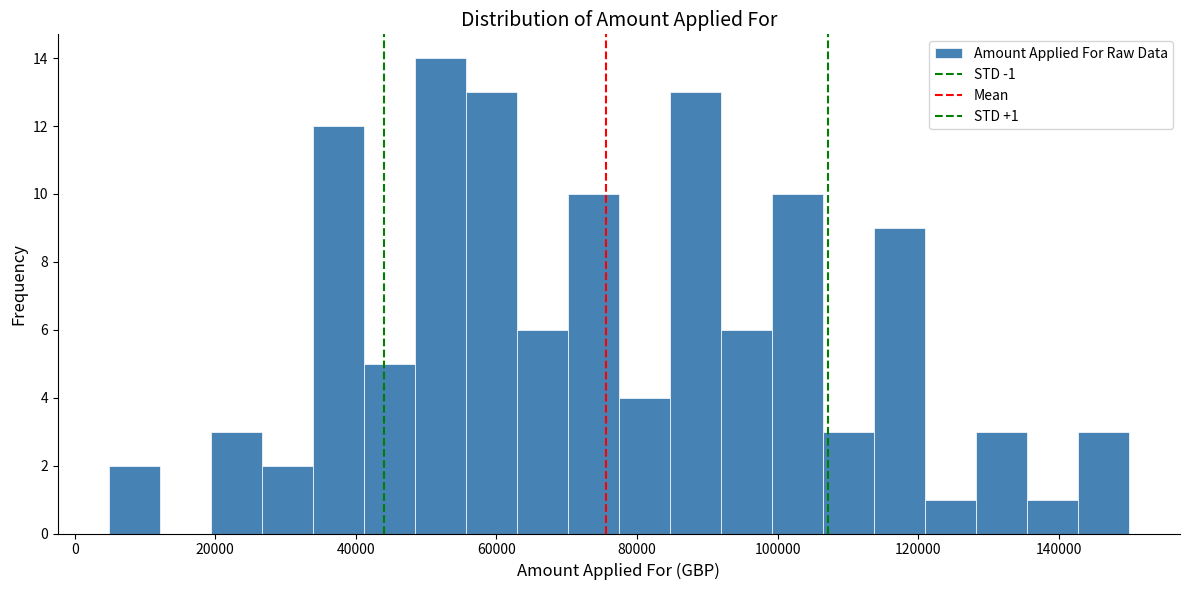

Around what value on the x-axis is the tallest bar? Give the approximate position of its centre, as read against the axis.

52000